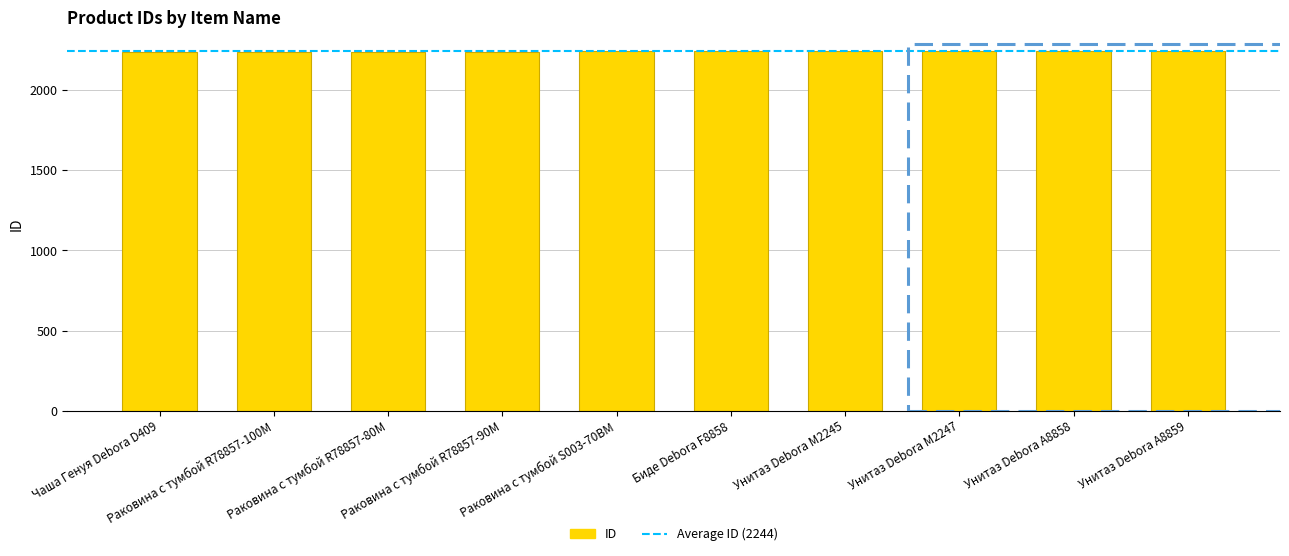

How many categories are shown in the chart?

10